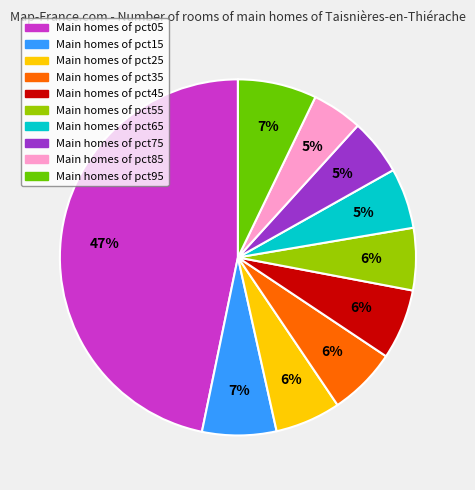

How many segments does this pie chart have?

10